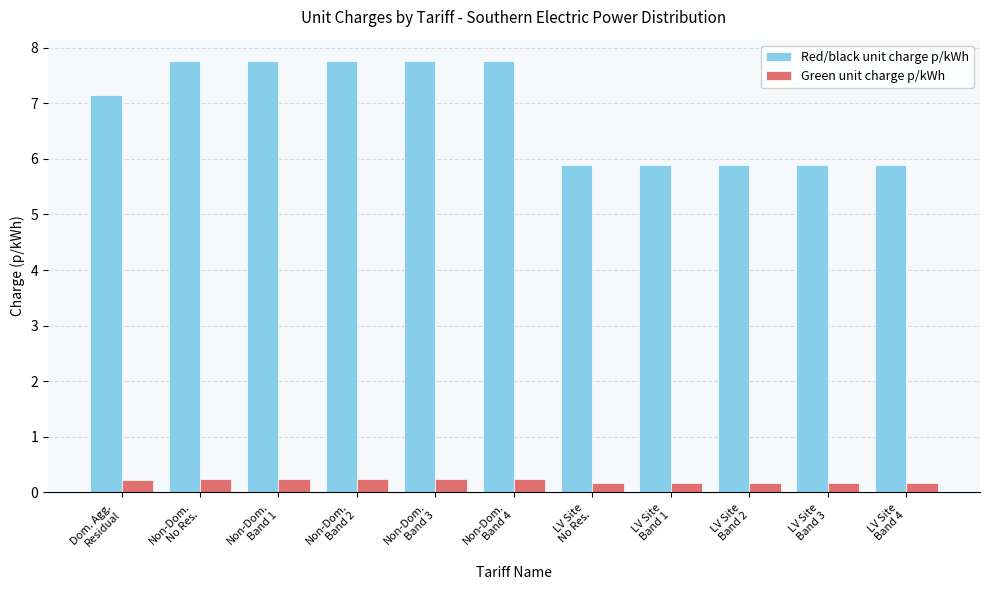

Where does the Red/black unit charge p/kWh series first go above 7?

Dom. Agg.
Residual